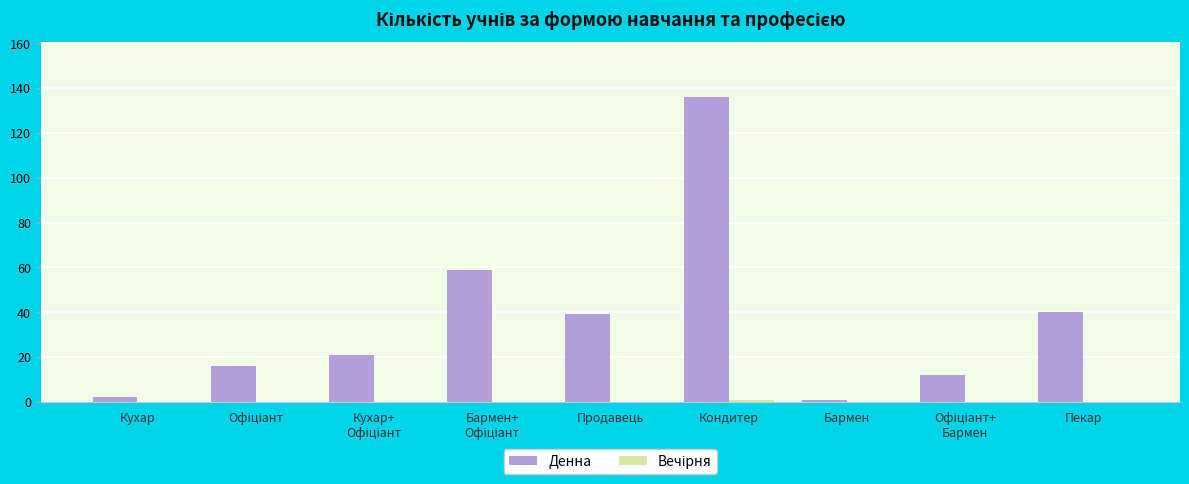

At which label does Денна reach its peak?

Кондитер